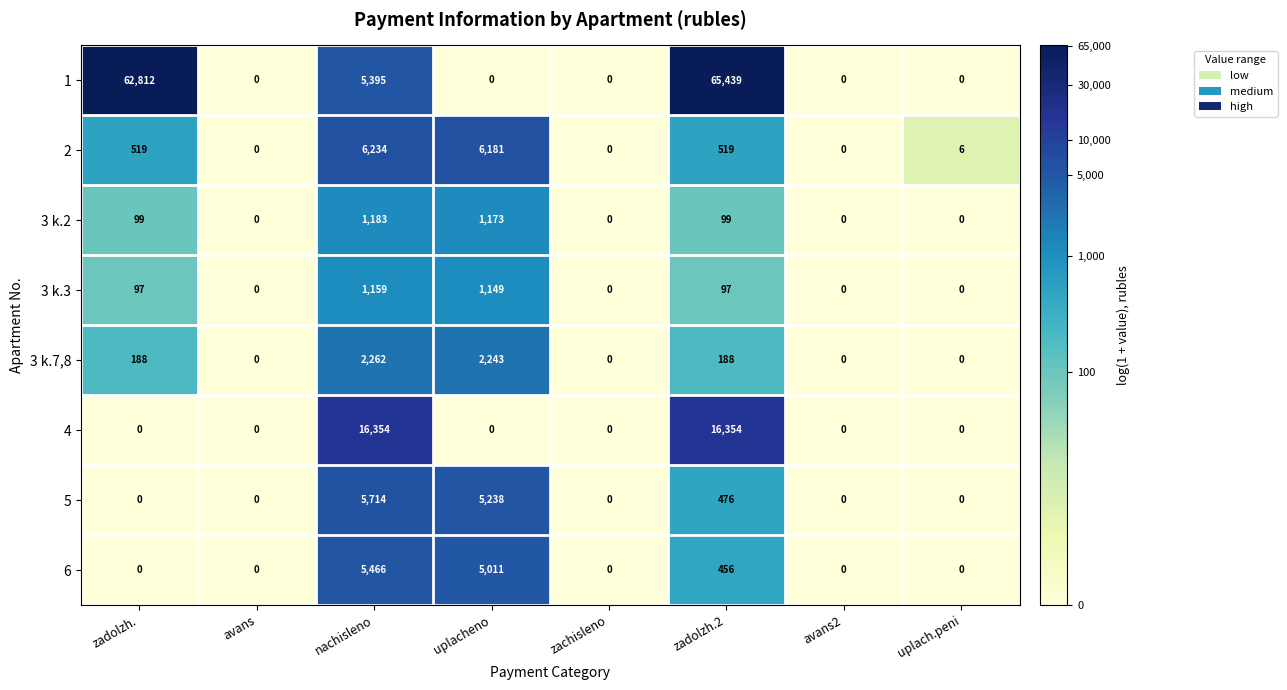

Which category has the highest value across all series?

zadolzh.2